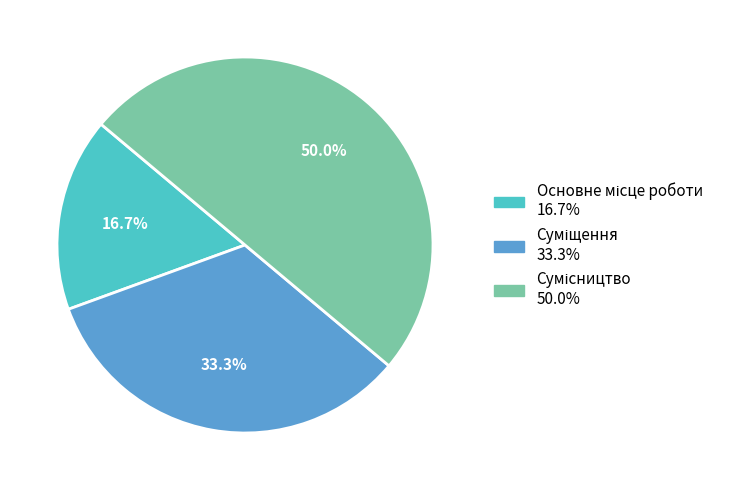

Count the number of slices in the pie.

3